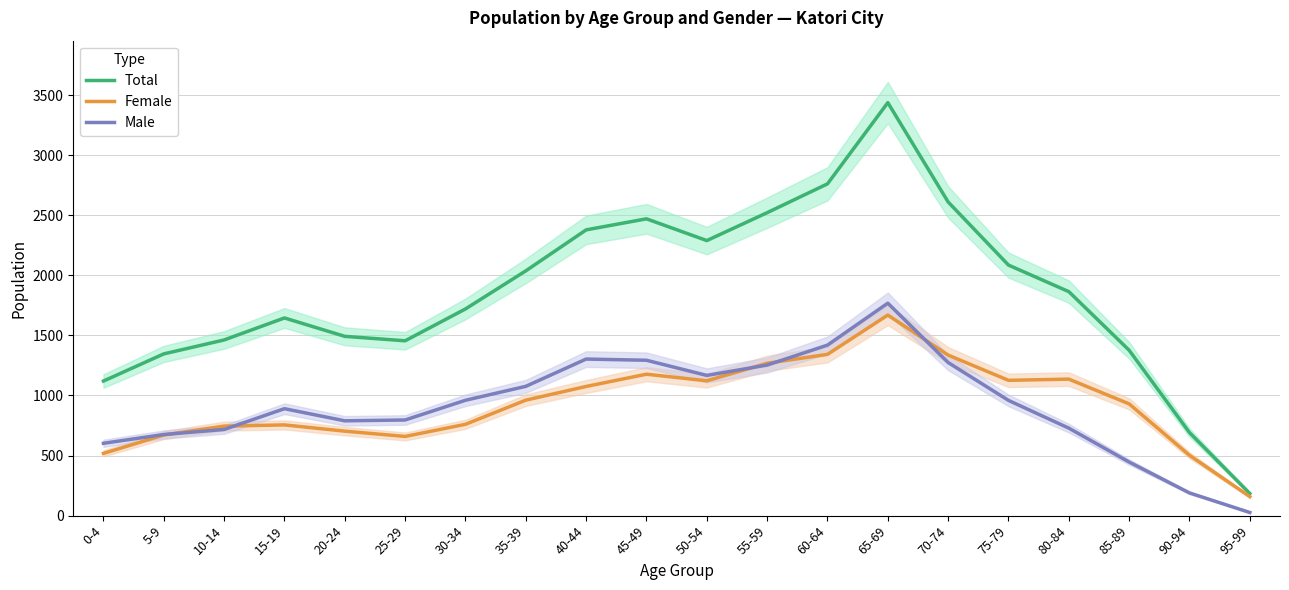

What is the total value across all series at 5-9?

2692